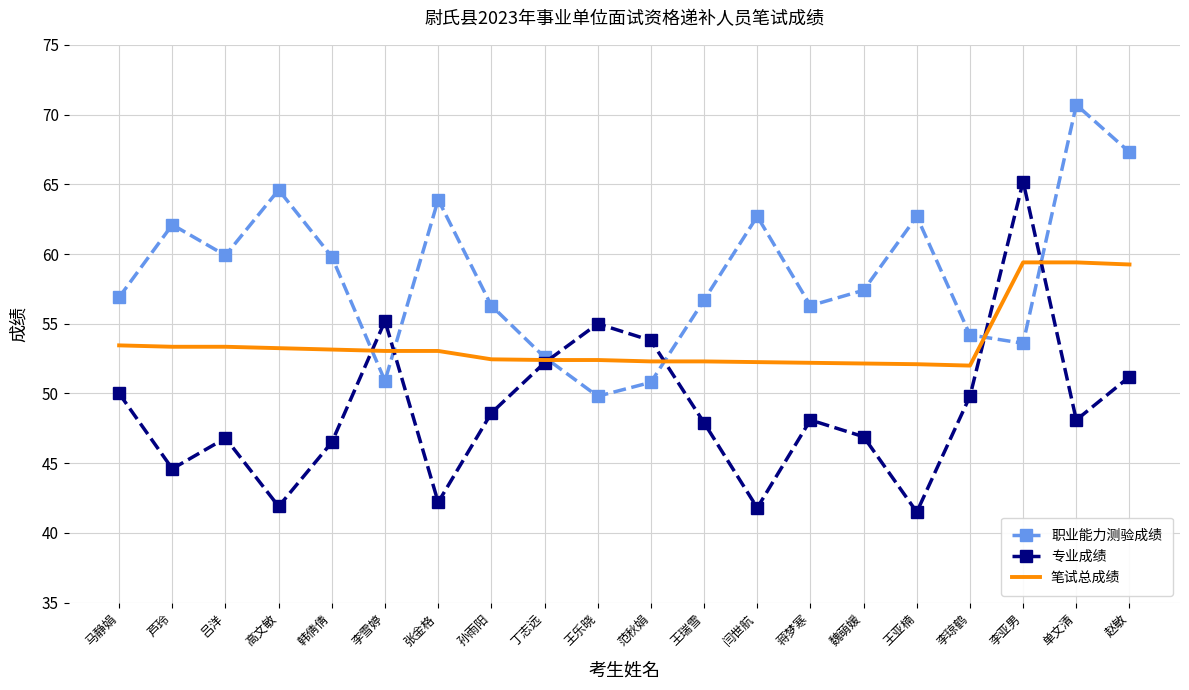

At which label does 职业能力测验成绩 reach its peak?

单文清